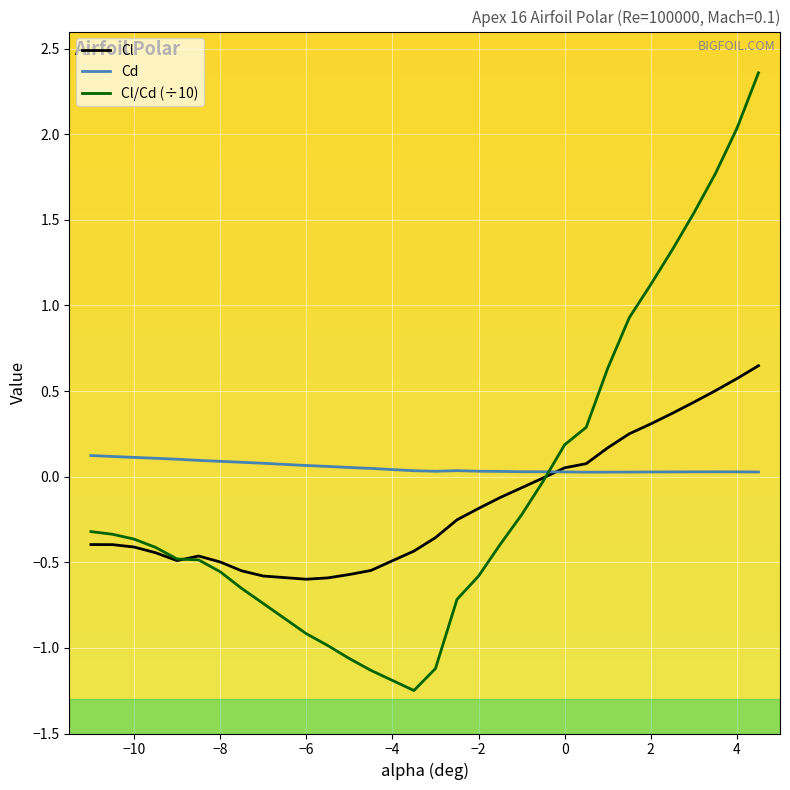

What is the sum of all Cd values?

1.6